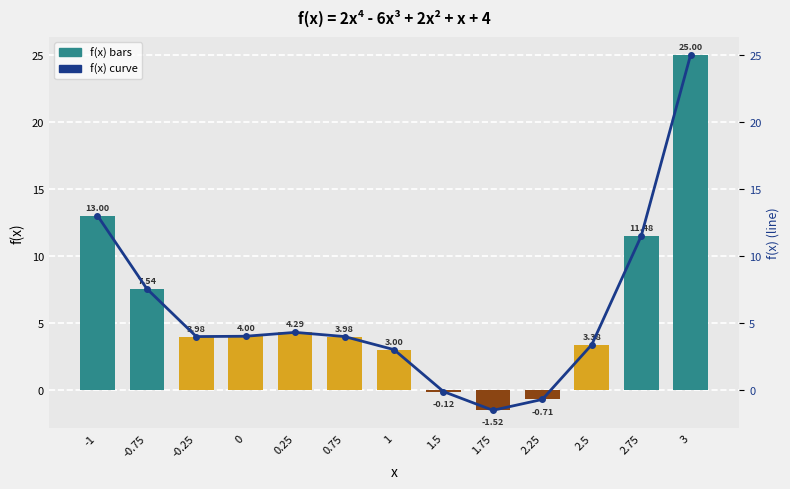

How many data points in f(x) curve are above 3?

9